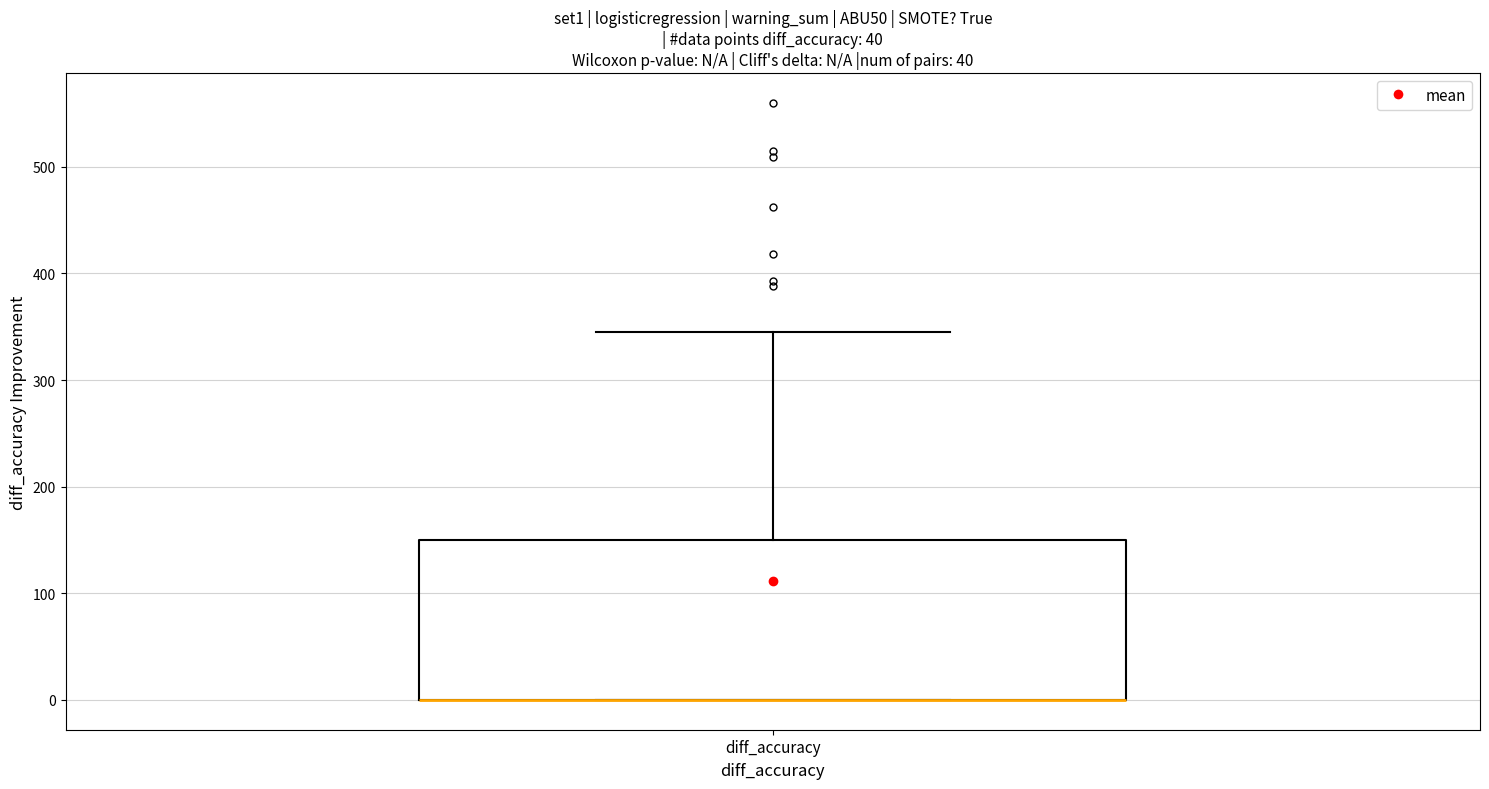

Read this box plot against the y-axis: the position of the median line, the range covered by the box, and the ends of both whiskers. The values are not printed on the chart, so give them approximately, as read against the axis.

median 0 (drawn on the box's lower edge), box 0 to 150, whiskers 0 to 350